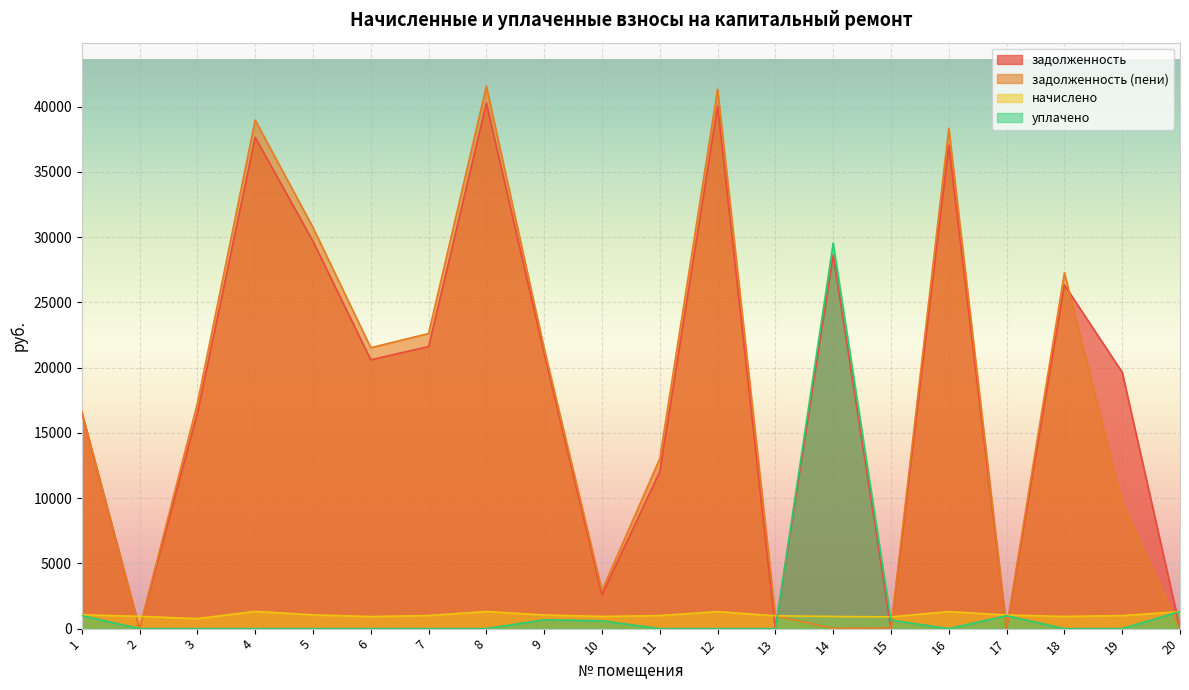

Which series has the largest total across all categories?

задолженность